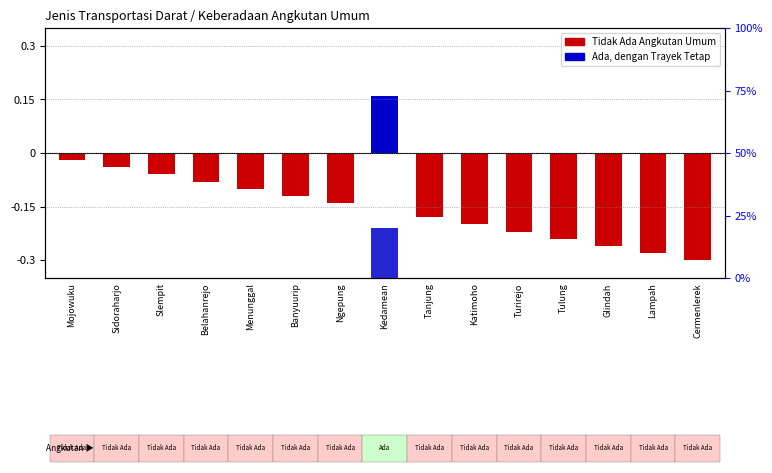

At which label does count (negative=no, positive=yes) first exceed 0?

Kedamean